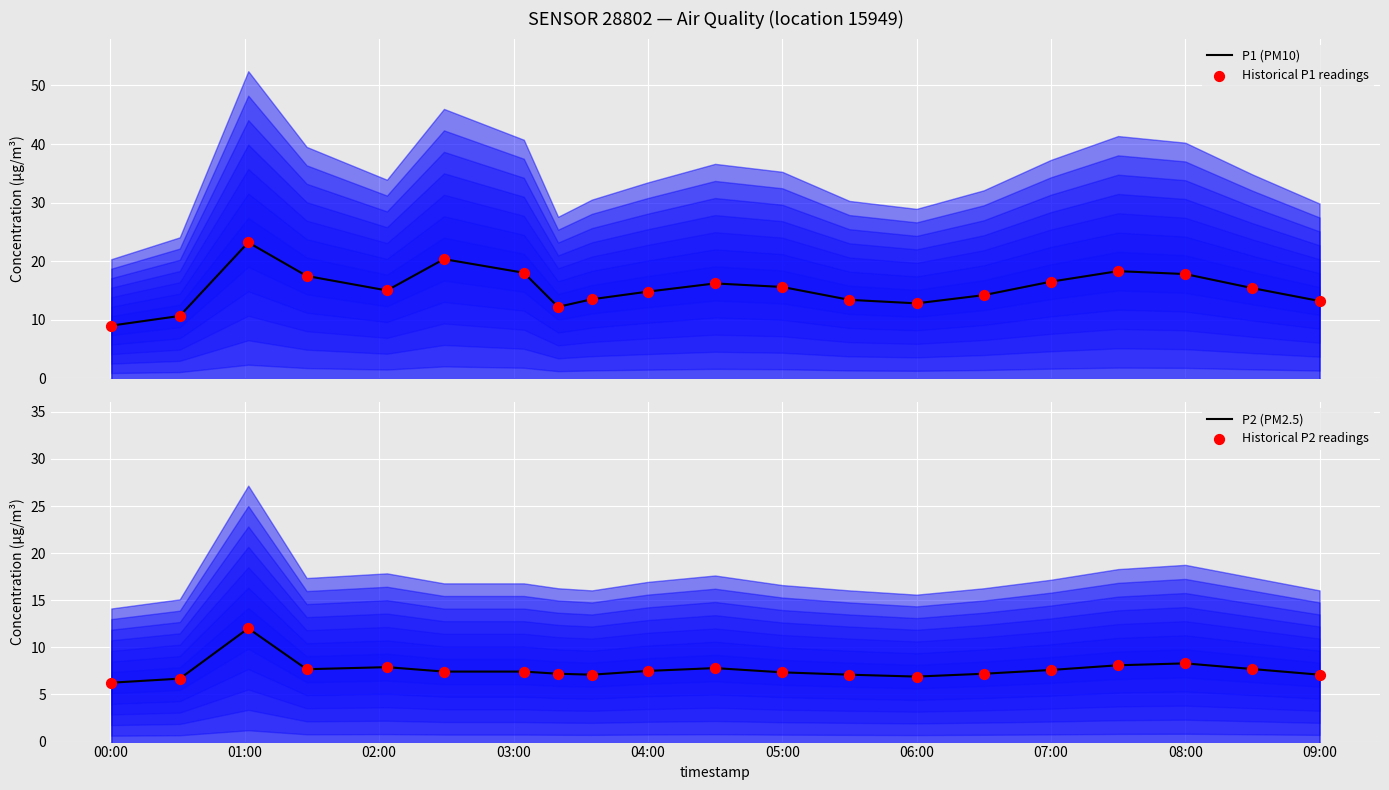

At how many categories does at least one series exceed 15?

10